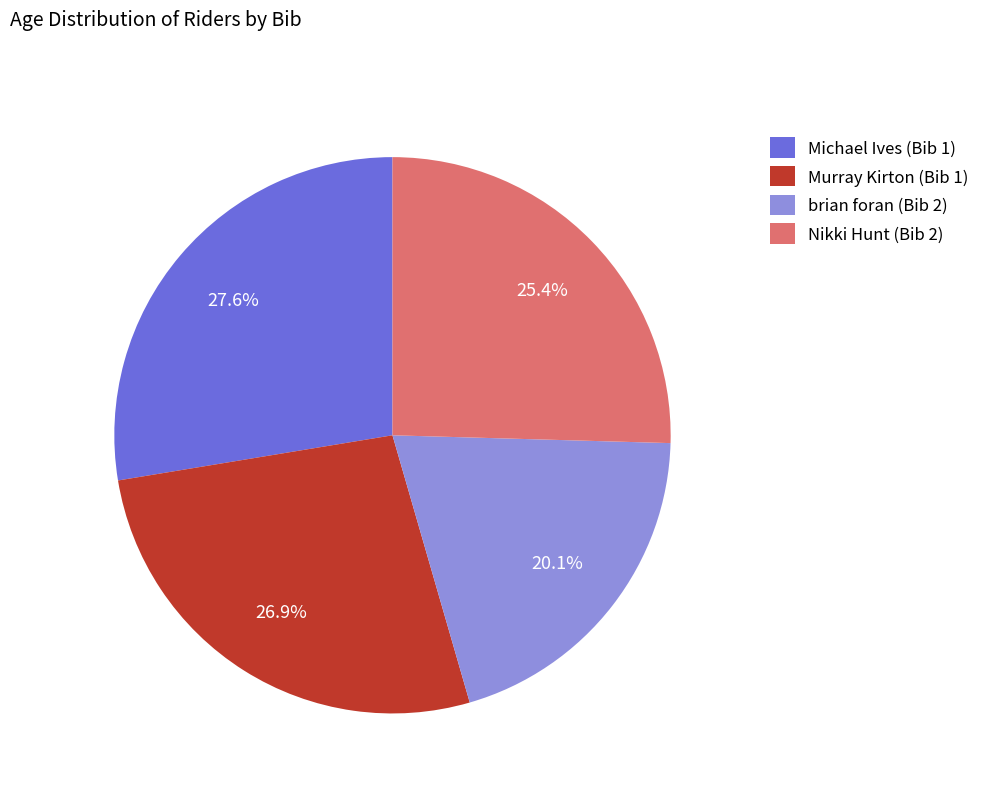

How many slices are in this pie chart?

4